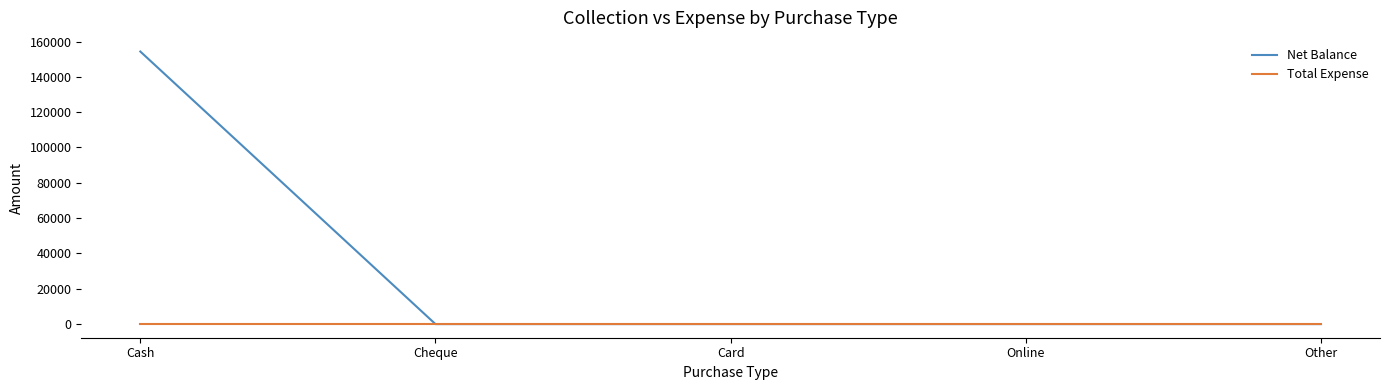

Is it true that Total Expense equals 0 at Other?

True